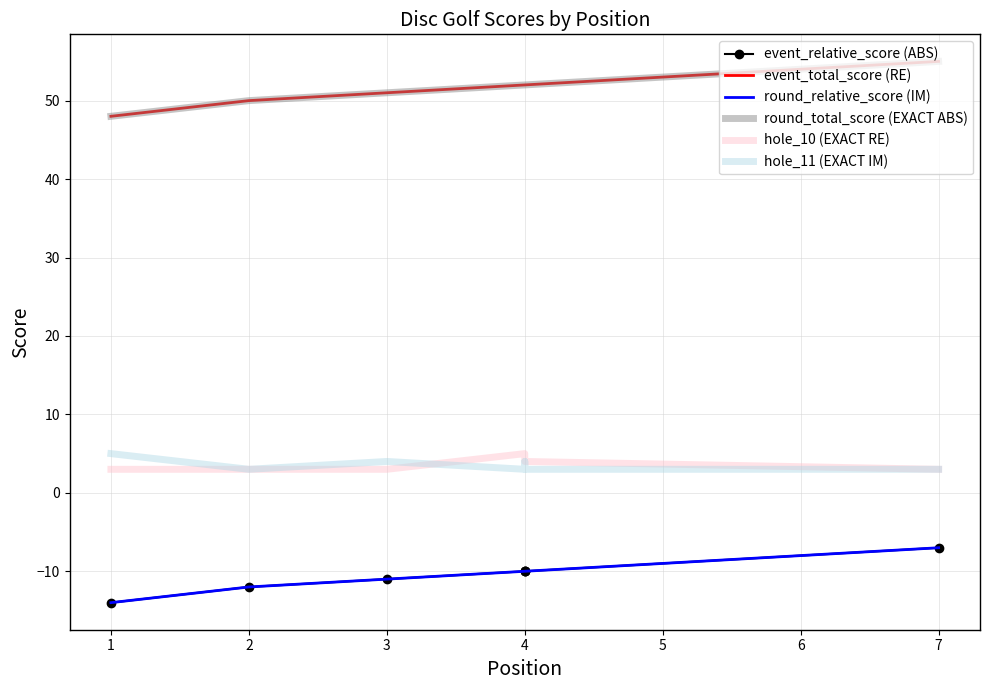

Reading left to right, extract all data points from this chart.

event_relative_score (ABS): -14	-12	-11	-10	-10	-10	-7
event_total_score (RE): 48	50	51	52	52	52	55
round_relative_score (IM): -14	-12	-11	-10	-10	-10	-7
round_total_score (EXACT ABS): 48	50	51	52	52	52	55
hole_10 (EXACT RE): 3	3	3	5	4	4	3
hole_11 (EXACT IM): 5	3	4	3	4	3	3